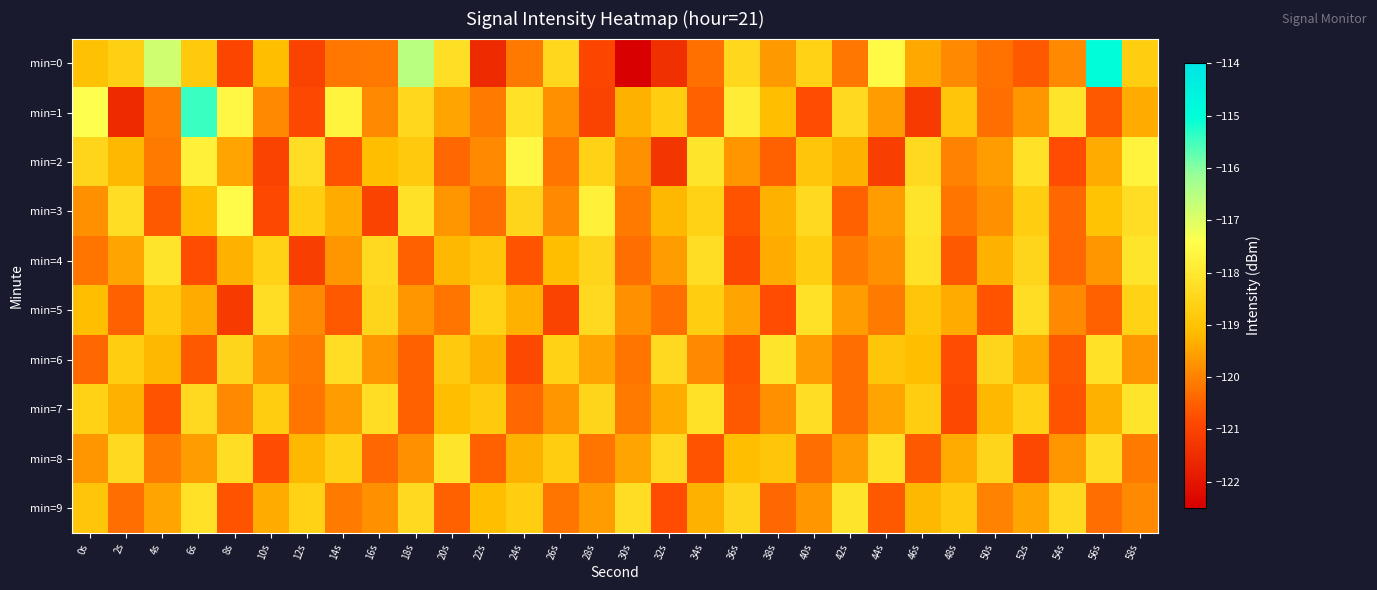

At 0s, list the series in order from smallest to largest.

min=6, min=4, min=3, min=8, min=5, min=0, min=9, min=7, min=2, min=1